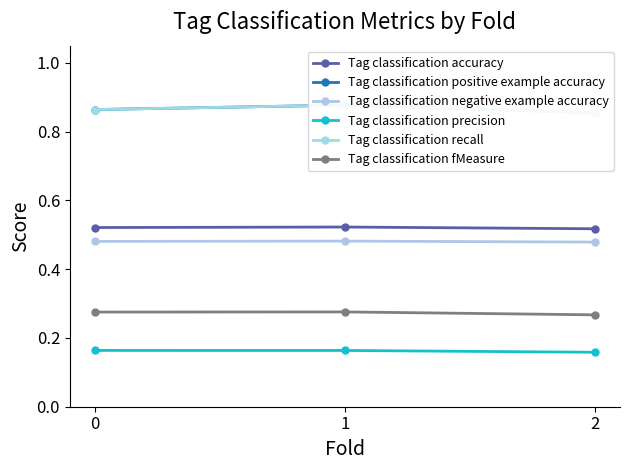

Reading left to right, transcribe all the data shown in this chart.

Tag classification accuracy: 0.5	0.5	0.5
Tag classification positive example accuracy: 0.9	0.9	0.9
Tag classification negative example accuracy: 0.5	0.5	0.5
Tag classification precision: 0.2	0.2	0.2
Tag classification recall: 0.9	0.9	0.9
Tag classification fMeasure: 0.3	0.3	0.3